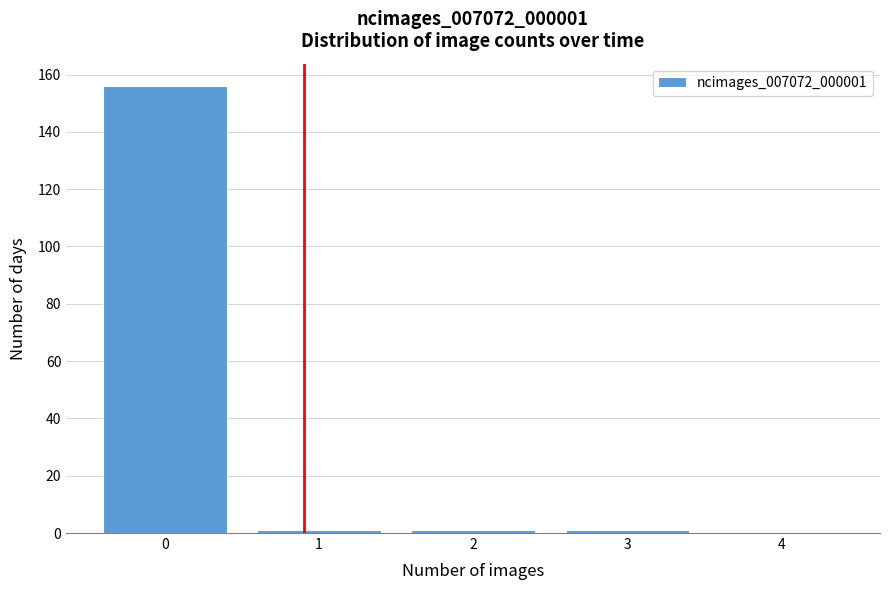

Reading right to left, what are all the values shown in this chart?

4=0	3=1	2=1	1=1	0=156